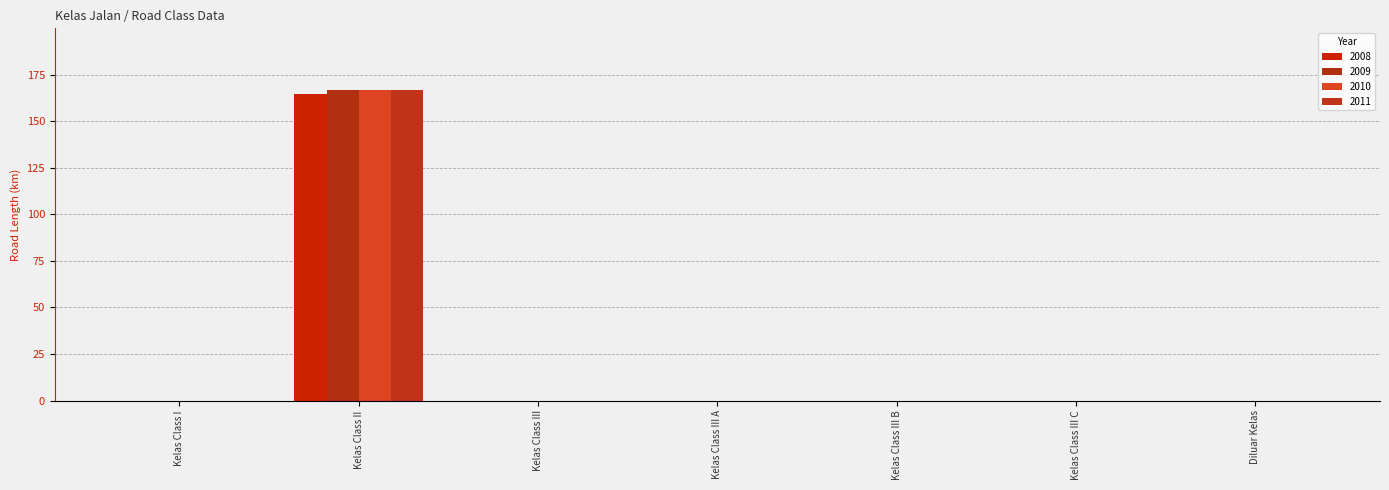

Is the value of 2008 at Kelas Class III C greater than the value of 2009 at Kelas Class III?

No